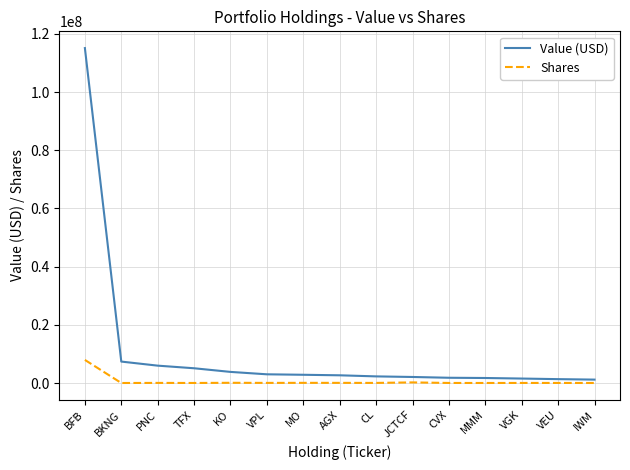

In Shares, how many points are lower than both neighbors (excluding endpoints)?

5